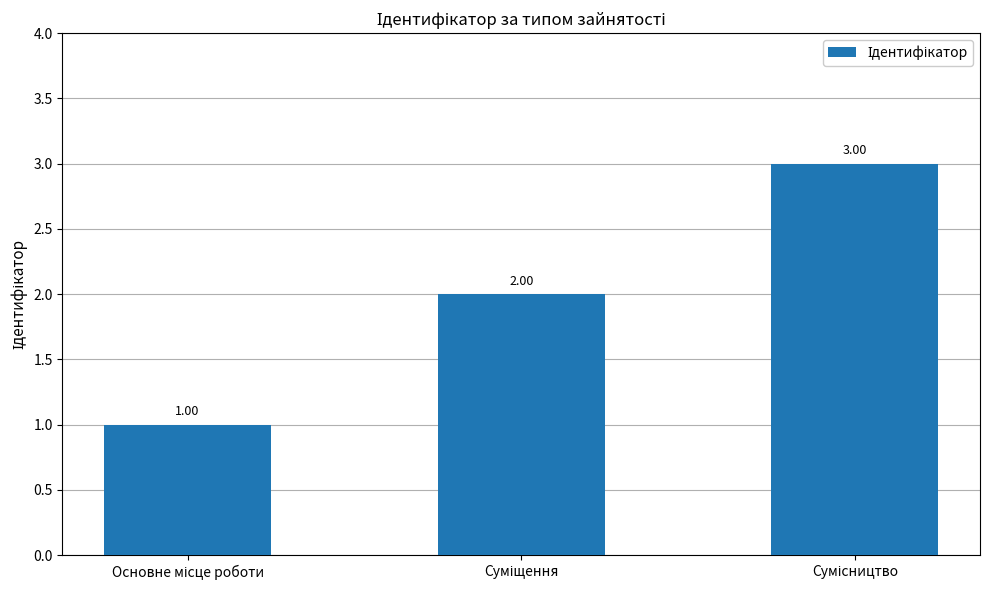

What is the sum of all values?

6